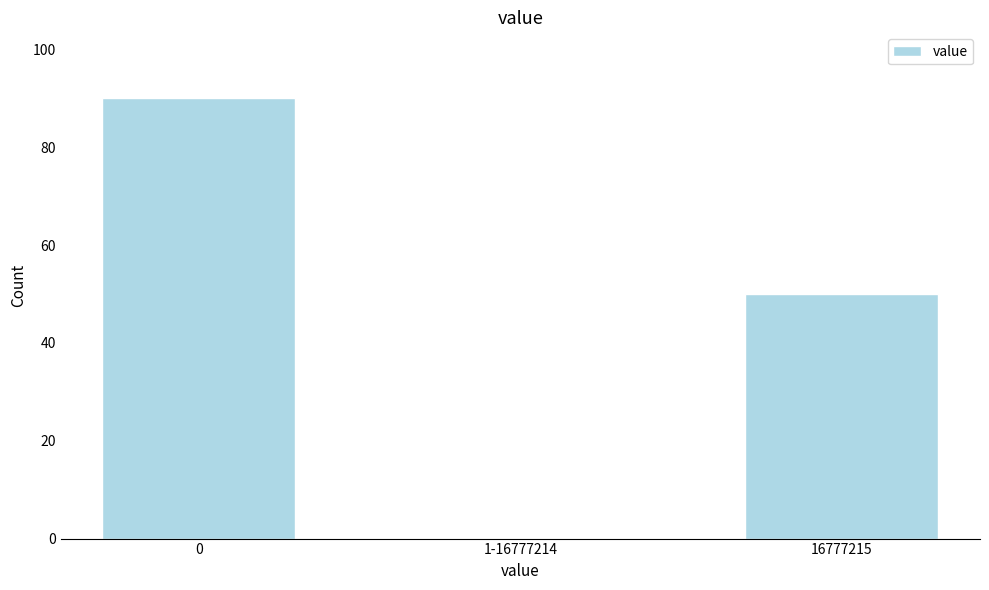

Reading left to right, extract all data points from this chart.

0=90	1-16777214=0	16777215=50